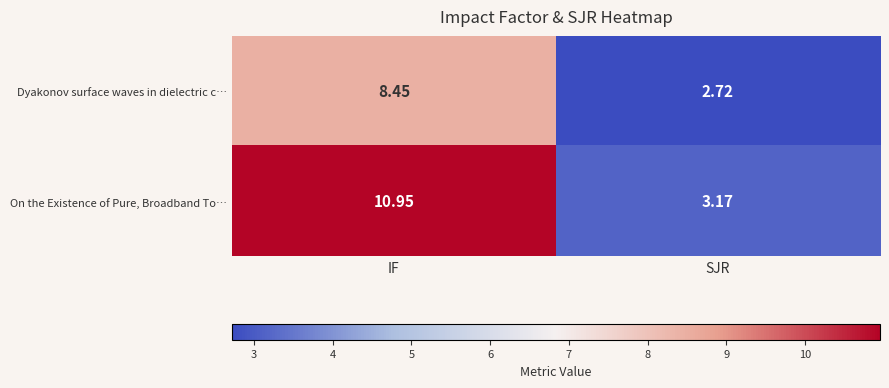

List the labels in order of Dyakonov surface waves in dielectric c… value, largest first.

IF, SJR